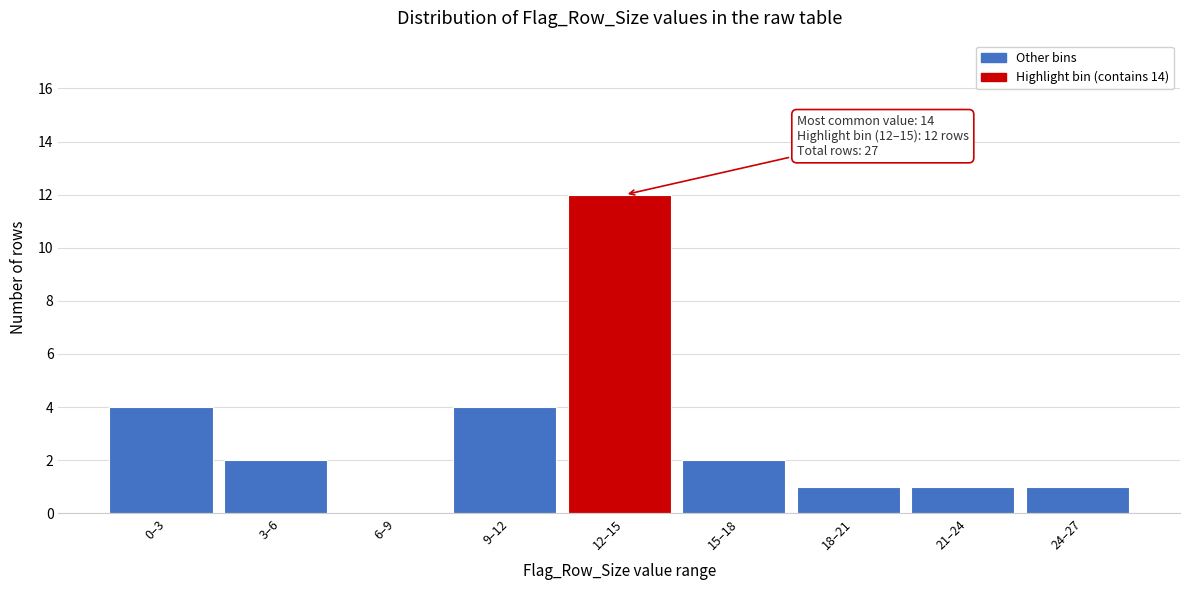

Reading right to left, extract all data points from this chart.

24–27=1	21–24=1	18–21=1	15–18=2	12–15=12	9–12=4	6–9=0	3–6=2	0–3=4